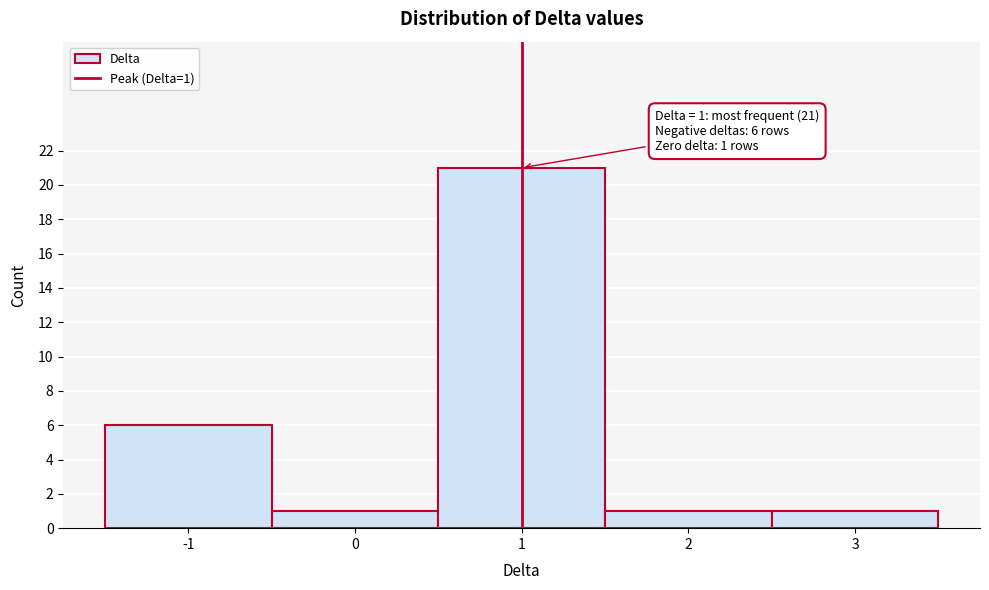

Over which range of the x-axis is the bar tallest?

0.5 to 1.5